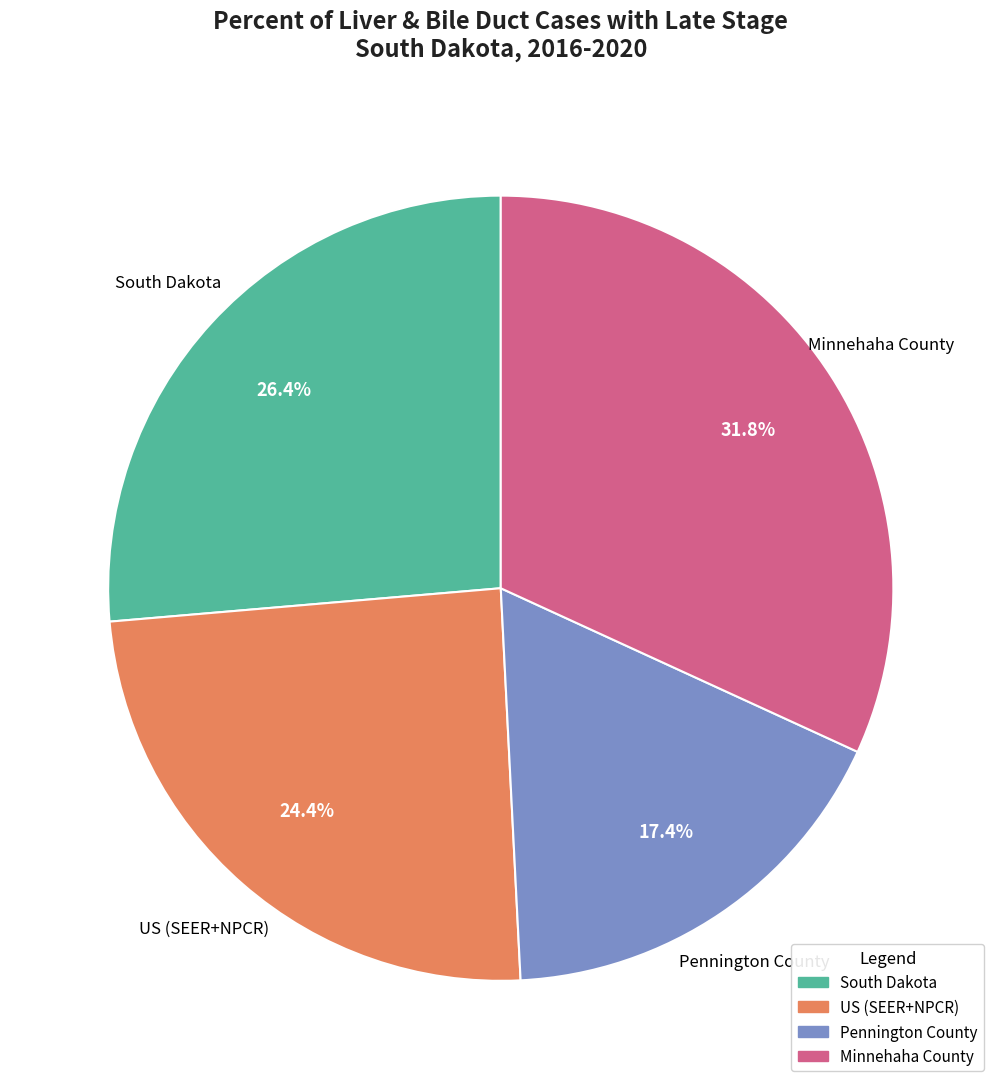

What is the total percentage of South Dakota and US (SEER+NPCR)?

50.8%